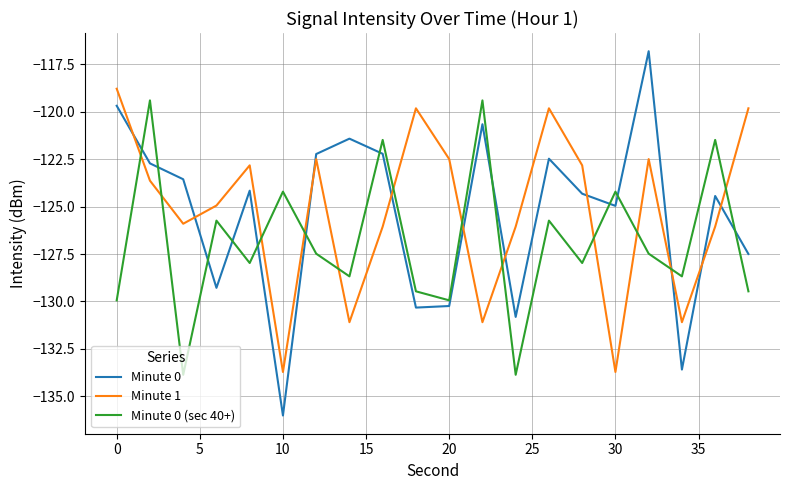

What is the minimum value shown in the chart?

-136.0